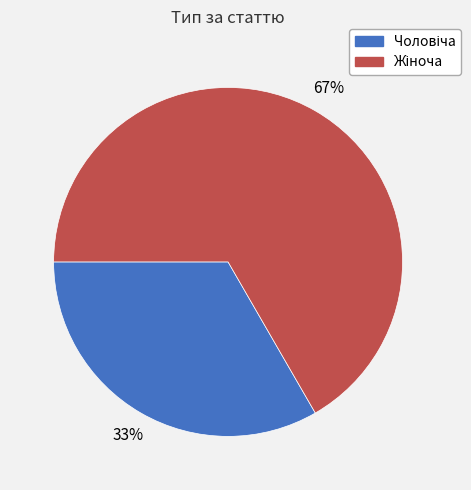

Is there any slice that represents more than half of the pie?

Yes